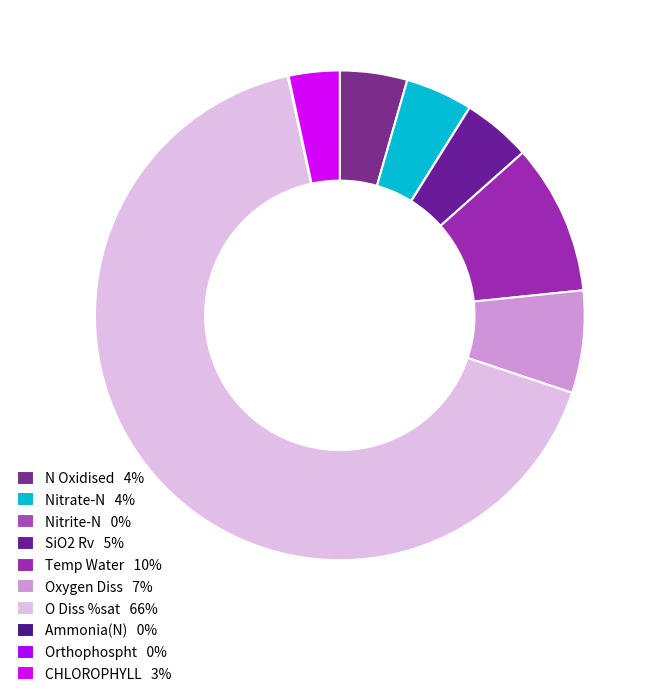

Which slice is the smallest?

Nitrite-N